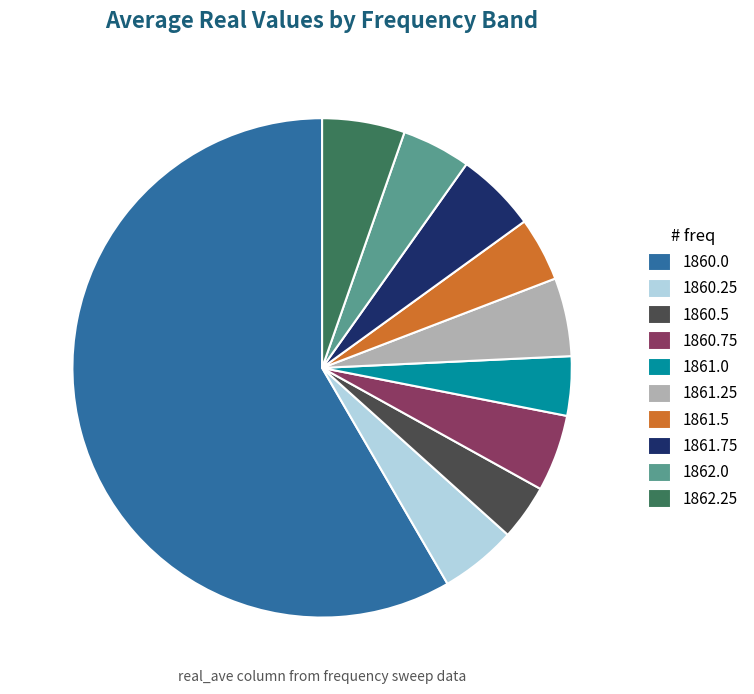

Is it true that 1862.0 is 4% of the pie?

True